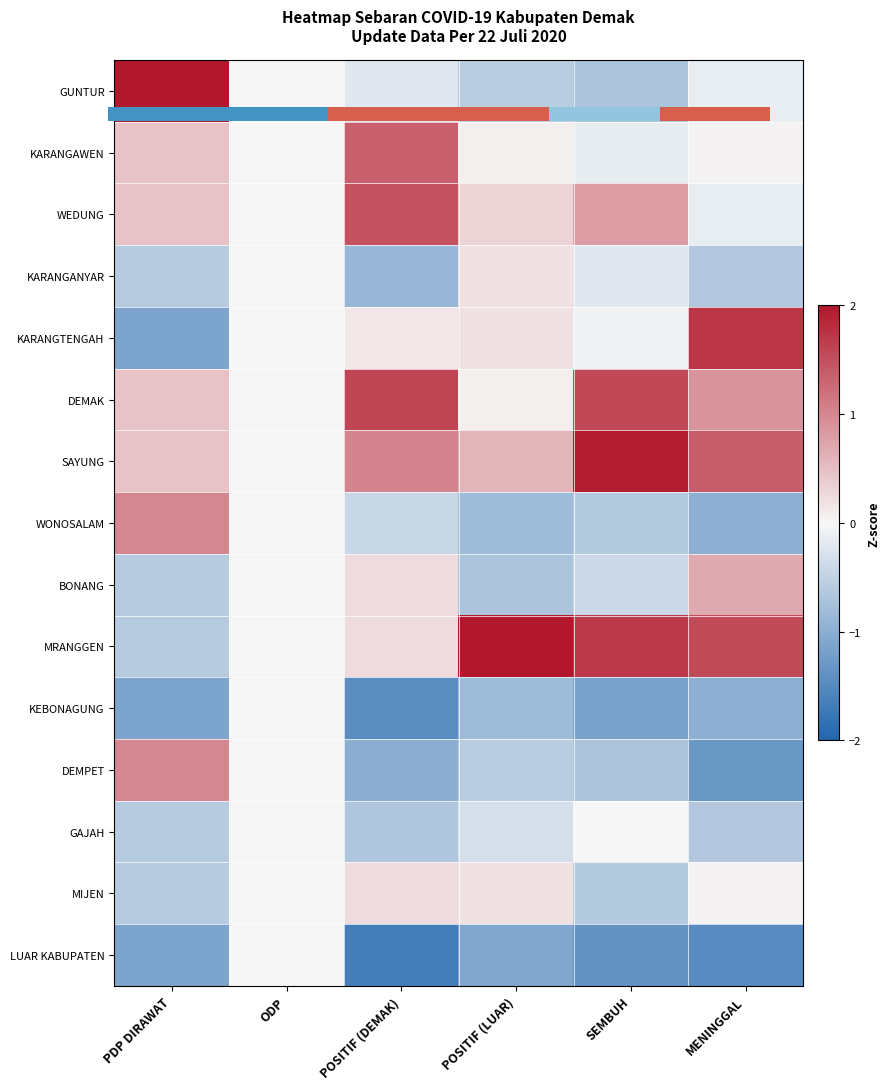

How many categories are shown in the chart?

6